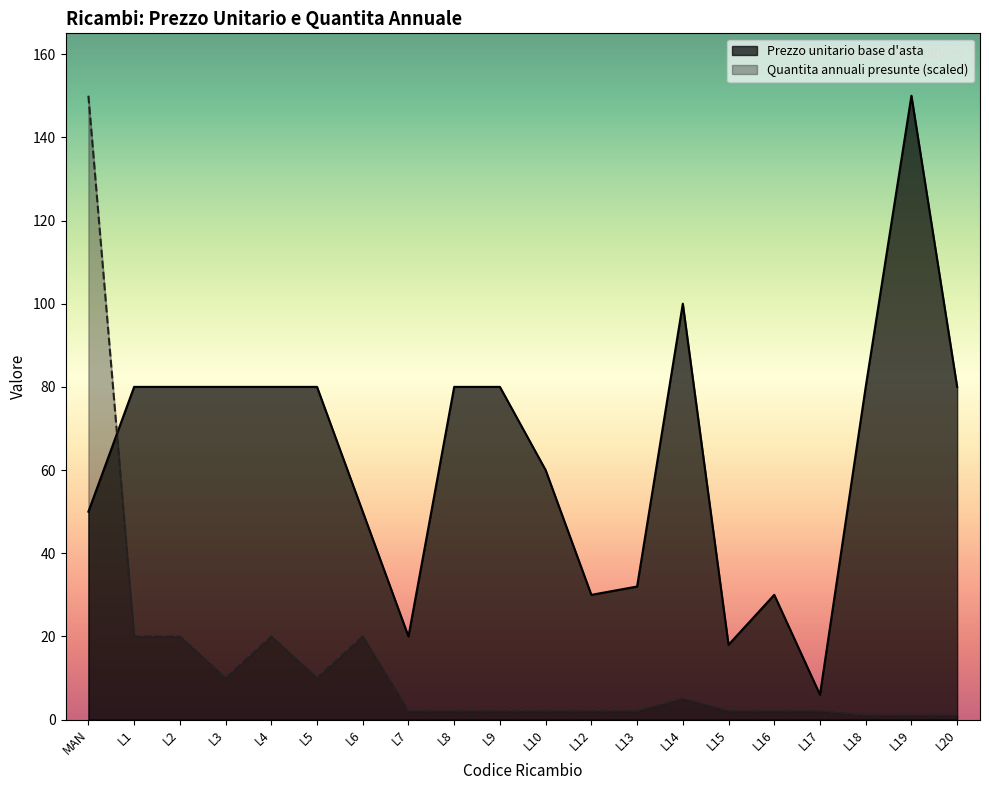

What is the difference between the maximum and minimum values in the Quantita annuali presunte series?

149